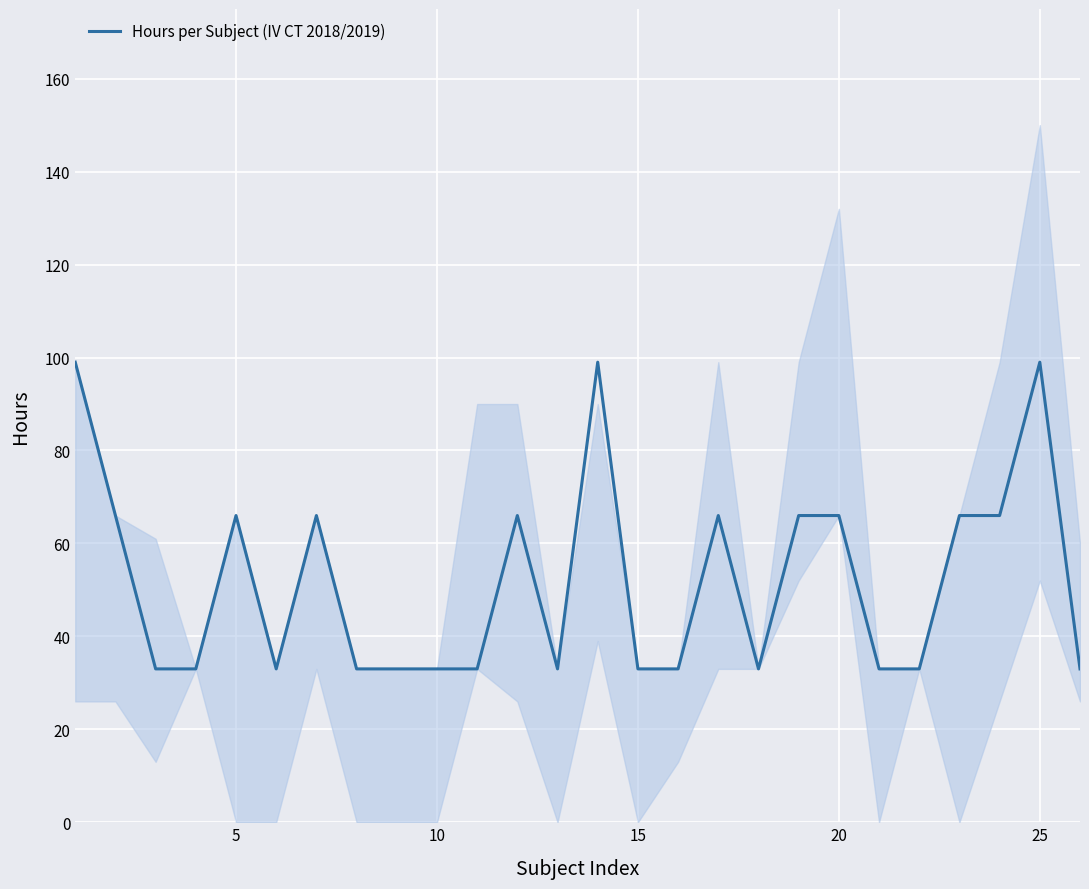

How many points are higher than both their immediate neighbors (excluding endpoints)?

6